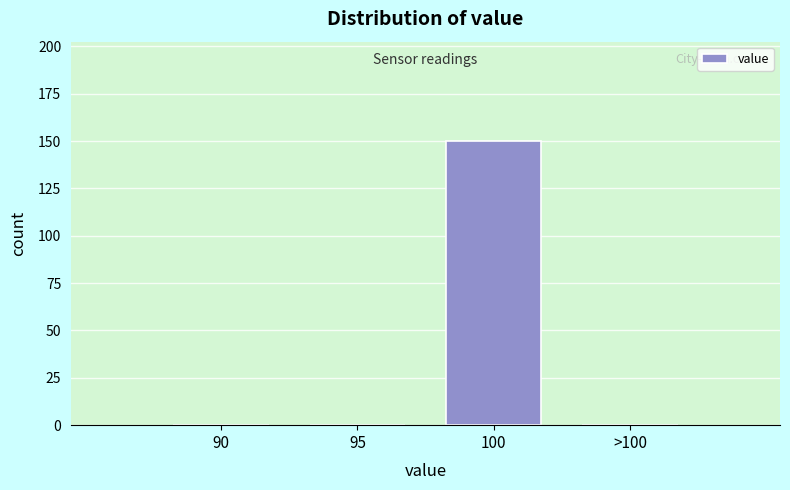

Reading left to right, transcribe all the data shown in this chart.

90=0	95=0	100=150	>100=0